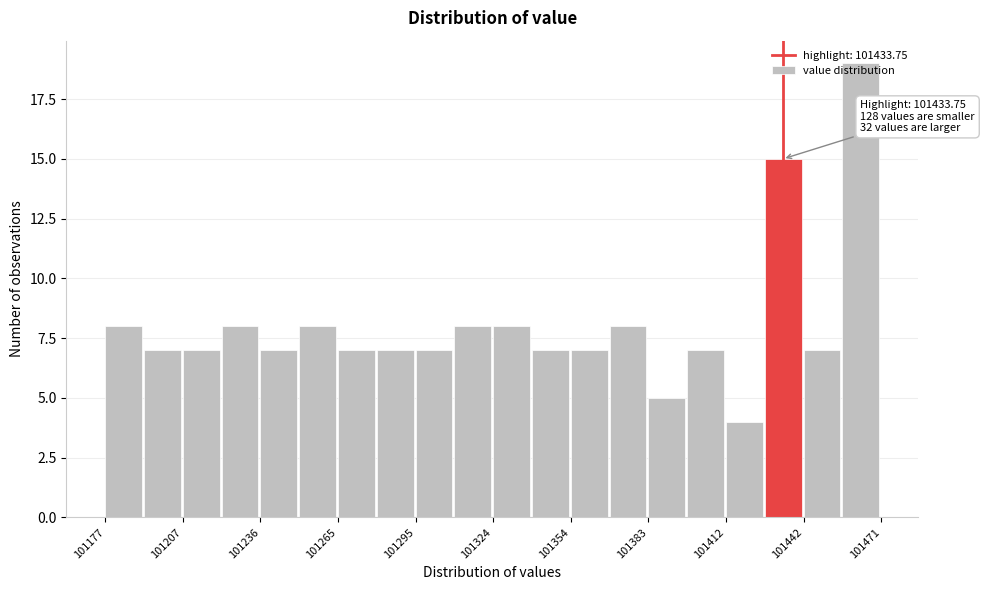

Around what value on the x-axis is the tallest bar? Give the approximate position of its centre, as read against the axis.

101465